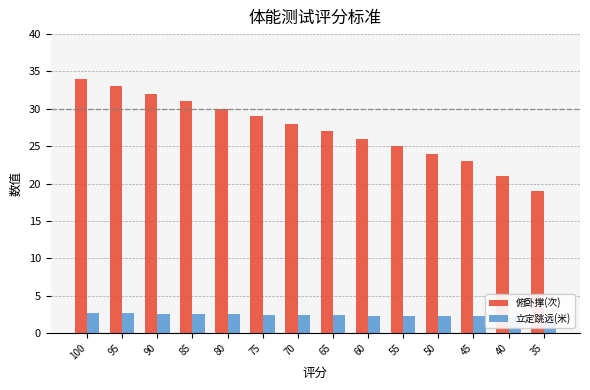

How many groups of bars are there?

14